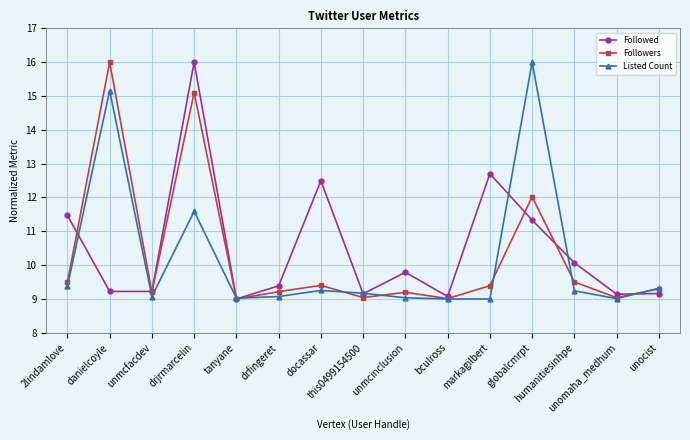

What is the total value across all series at unmcfacdev?

27.5